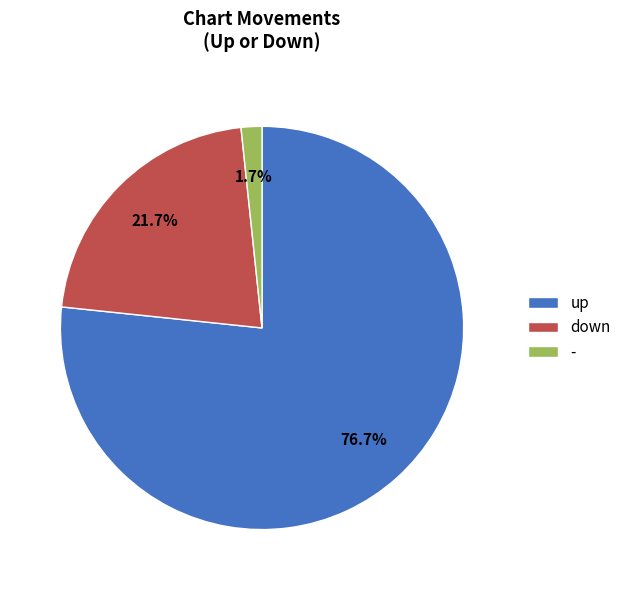

Which has a higher value, up or down?

up